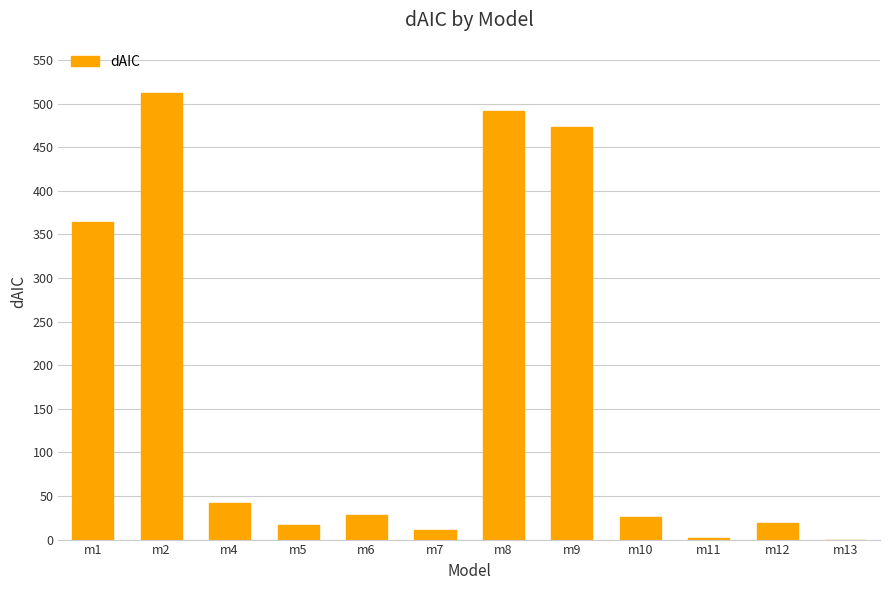

Are the bars horizontal?

No